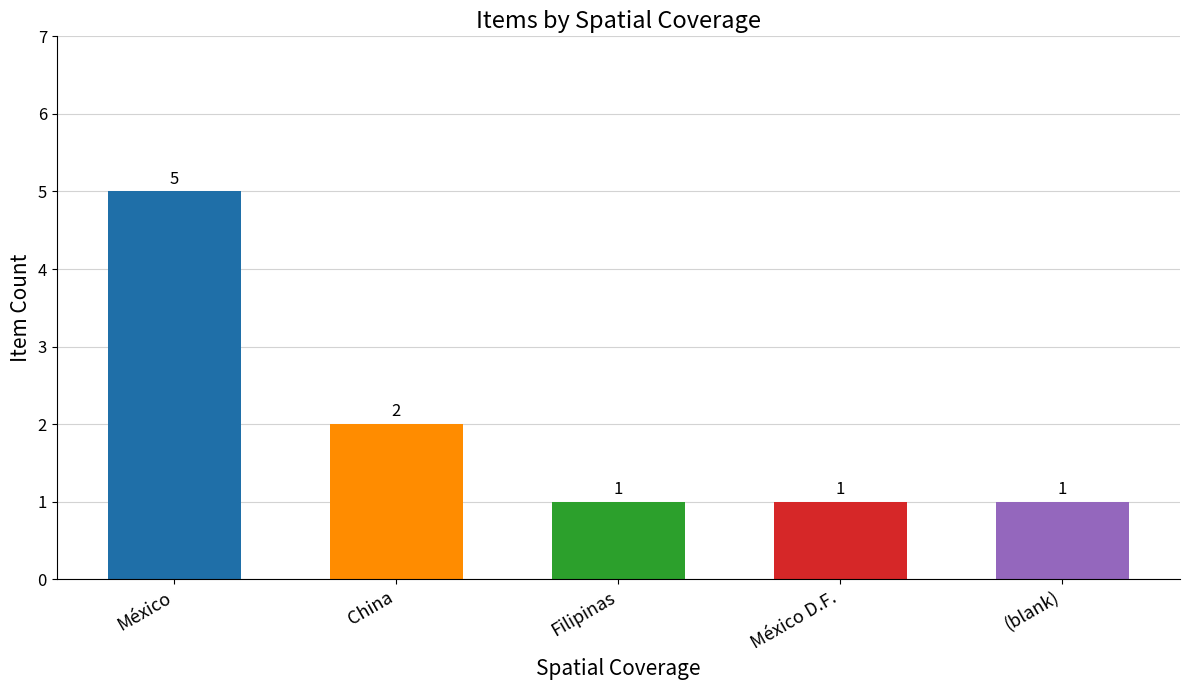

Count the number of categories in the chart.

5